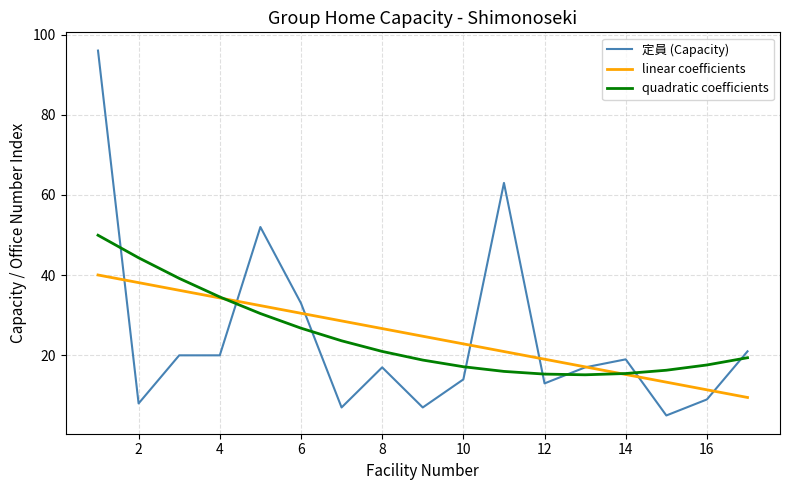

How many times do 定員 (Capacity) and quadratic coefficients cross each other?

8